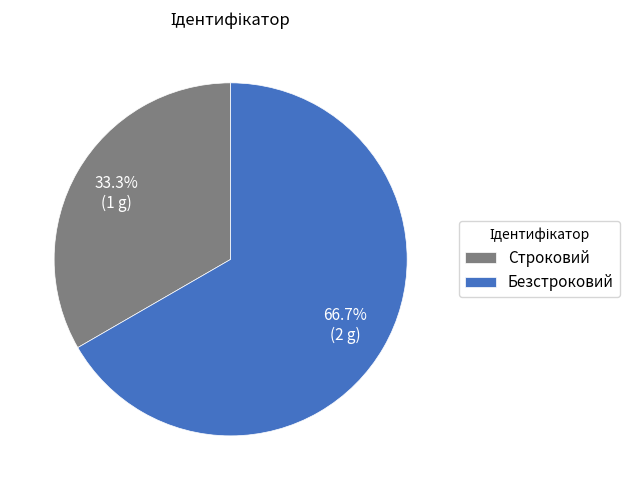

Count the number of slices in the pie.

2